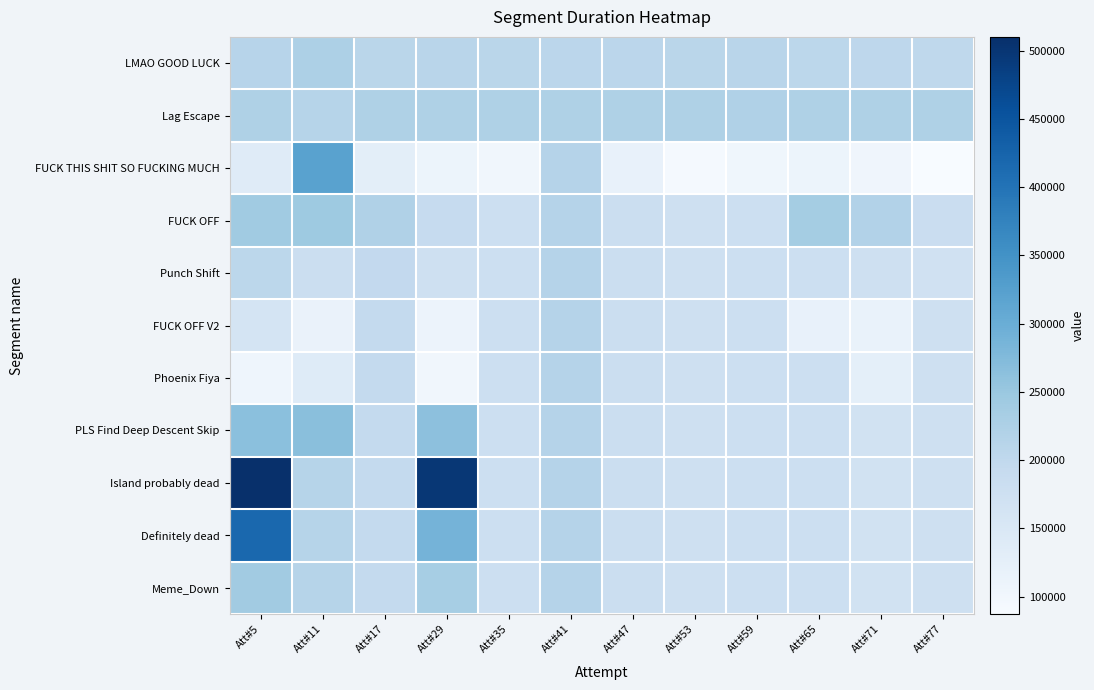

Reading right to left, extract all data points from this chart.

LMAO GOOD LUCK: Att#77=202377.0	Att#71=204329.0	Att#65=205072.0	Att#59=209814.0	Att#53=209322.0	Att#47=206412.0	Att#41=206721.0	Att#35=209443.0	Att#29=210866.0	Att#17=209441.0	Att#11=224722.0	Att#5=211755.0
Lag Escape: Att#77=223280.0	Att#71=223398.0	Att#65=223214.0	Att#59=222453.0	Att#53=224050.0	Att#47=223668.0	Att#41=222961.0	Att#35=224033.0	Att#29=223609.0	Att#17=223601.0	Att#11=212982.1	Att#5=223280.0
FUCK THIS SHIT SO FUCKING MUCH: Att#77=87161.0	Att#71=104241.0	Att#65=109187.0	Att#59=102357.0	Att#53=92694.0	Att#47=116932.0	Att#41=214841.0	Att#35=100895.0	Att#29=109209.0	Att#17=129193.0	Att#11=321210.0	Att#5=138114.0
FUCK OFF: Att#77=183613.0	Att#71=219133.0	Att#65=236862.0	Att#59=178208.0	Att#53=175355.3	Att#47=182337.3	Att#41=214841.0	Att#35=178123.7	Att#29=191820.0	Att#17=221978.0	Att#11=245417.0	Att#5=241715.0
Punch Shift: Att#77=170648.0	Att#71=175817.0	Att#65=178685.6	Att#59=178208.0	Att#53=175355.3	Att#47=182337.3	Att#41=214841.0	Att#35=178123.7	Att#29=174750.0	Att#17=196774.0	Att#11=180176.0	Att#5=206063.0
FUCK OFF V2: Att#77=173415.8	Att#71=115340.0	Att#65=119093.0	Att#59=178208.0	Att#53=175355.3	Att#47=182337.3	Att#41=214841.0	Att#35=178123.7	Att#29=111914.0	Att#17=196197.4	Att#11=113882.0	Att#5=160857.0
Phoenix Fiya: Att#77=173415.8	Att#71=126073.0	Att#65=178685.6	Att#59=178208.0	Att#53=175355.3	Att#47=182337.3	Att#41=214841.0	Att#35=178123.7	Att#29=100490.0	Att#17=196197.4	Att#11=139226.0	Att#5=105544.0
PLS Find Deep Descent Skip: Att#77=173415.8	Att#71=166904.4	Att#65=178685.6	Att#59=178208.0	Att#53=175355.3	Att#47=182337.3	Att#41=214841.0	Att#35=178123.7	Att#29=262863.0	Att#17=196197.4	Att#11=266242.0	Att#5=264351.0
Island probably dead: Att#77=173415.8	Att#71=166904.4	Att#65=178685.6	Att#59=178208.0	Att#53=175355.3	Att#47=182337.3	Att#41=214841.0	Att#35=178123.7	Att#29=498005.0	Att#17=196197.4	Att#11=212982.1	Att#5=510211.0
Definitely dead: Att#77=173415.8	Att#71=166904.4	Att#65=178685.6	Att#59=178208.0	Att#53=175355.3	Att#47=182337.3	Att#41=214841.0	Att#35=178123.7	Att#29=287848.0	Att#17=196197.4	Att#11=212982.1	Att#5=418903.0
Meme_Down: Att#77=173415.8	Att#71=166904.4	Att#65=178685.6	Att#59=178208.0	Att#53=175355.3	Att#47=182337.3	Att#41=214841.0	Att#35=178123.7	Att#29=233452.0	Att#17=196197.4	Att#11=212982.1	Att#5=240532.0